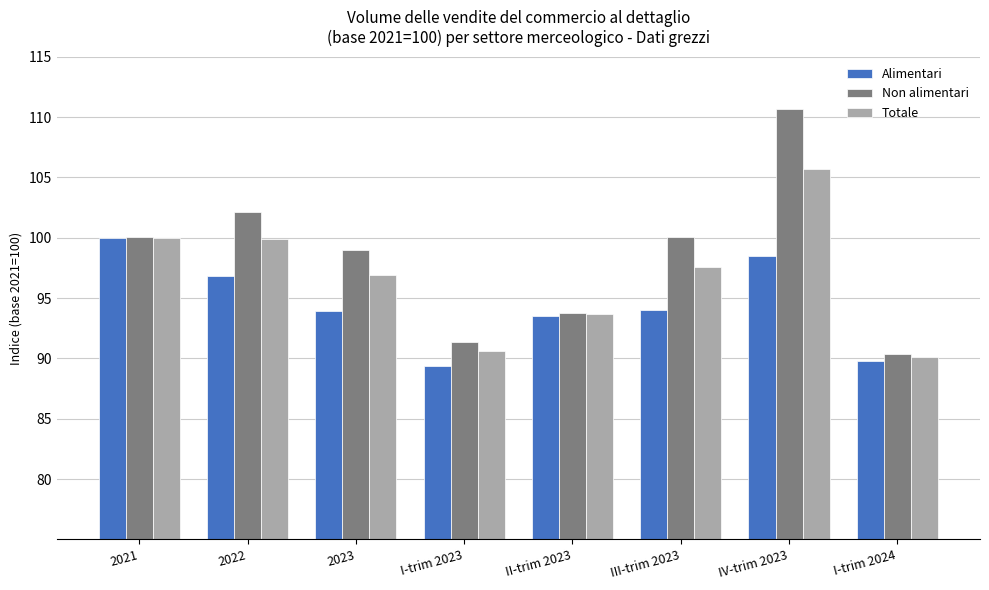

How many groups of bars are there?

8